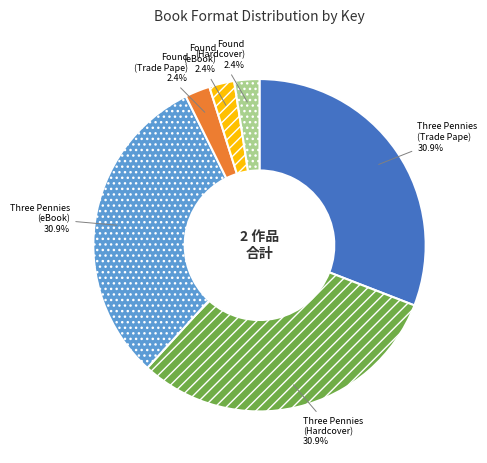

Is there any slice that represents more than half of the pie?

No